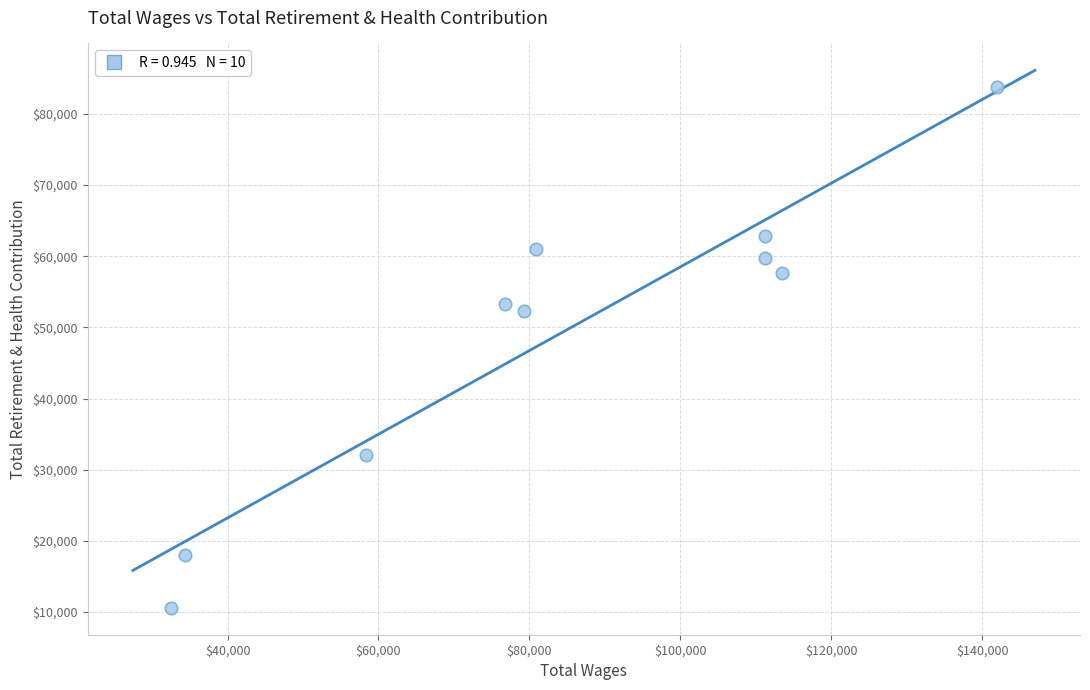

What is the range of X values (max minus min)?

109526